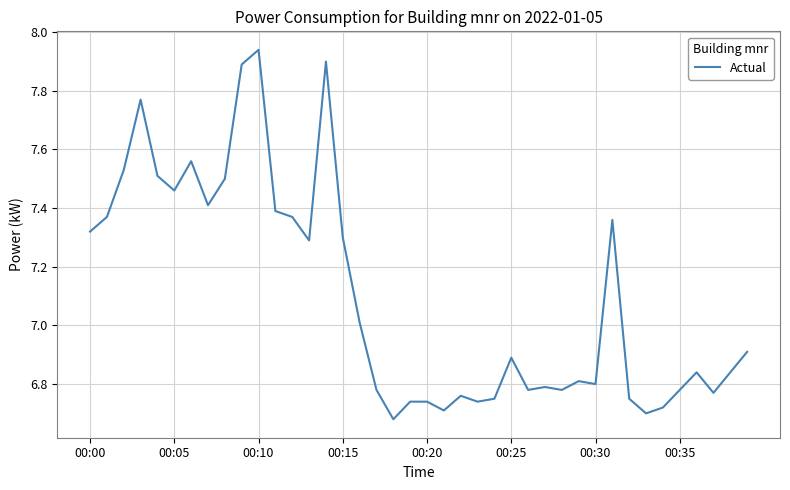

What is the difference between the maximum and minimum values?

1.3